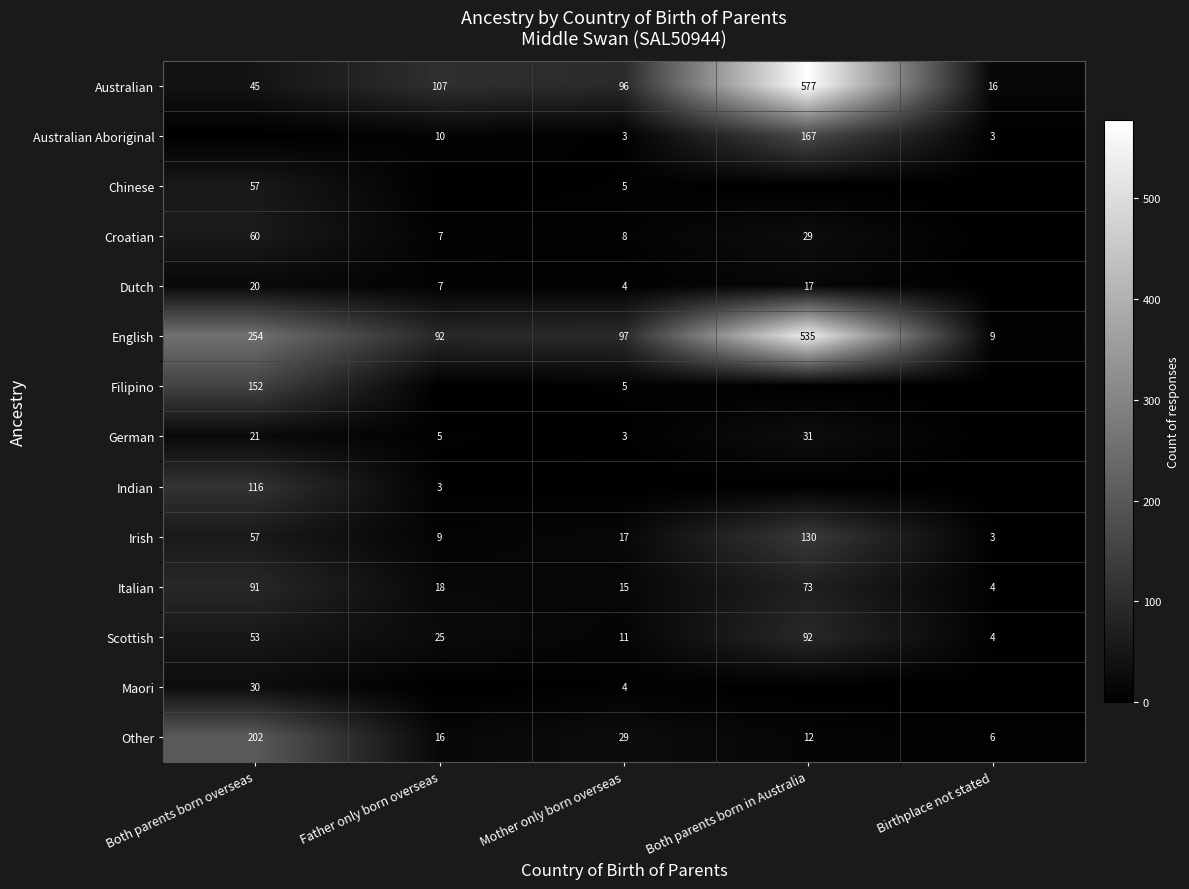

How many distinct data groups are displayed?

14